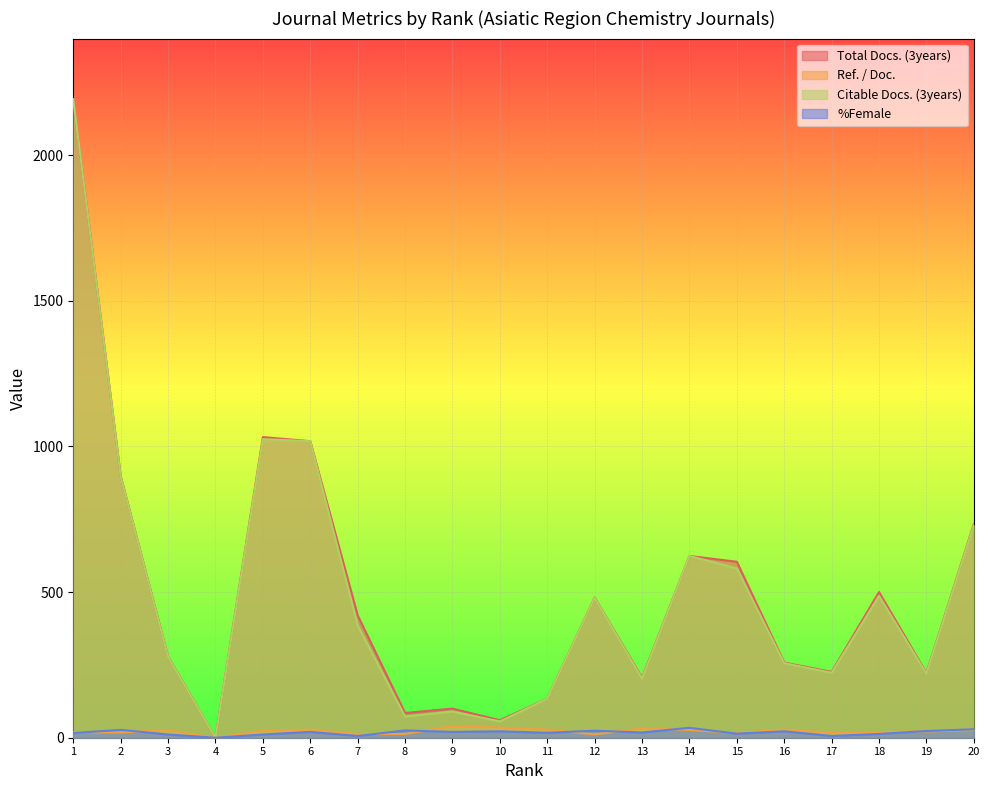

How many data points in Citable Docs. (3years) are less than 386?

10